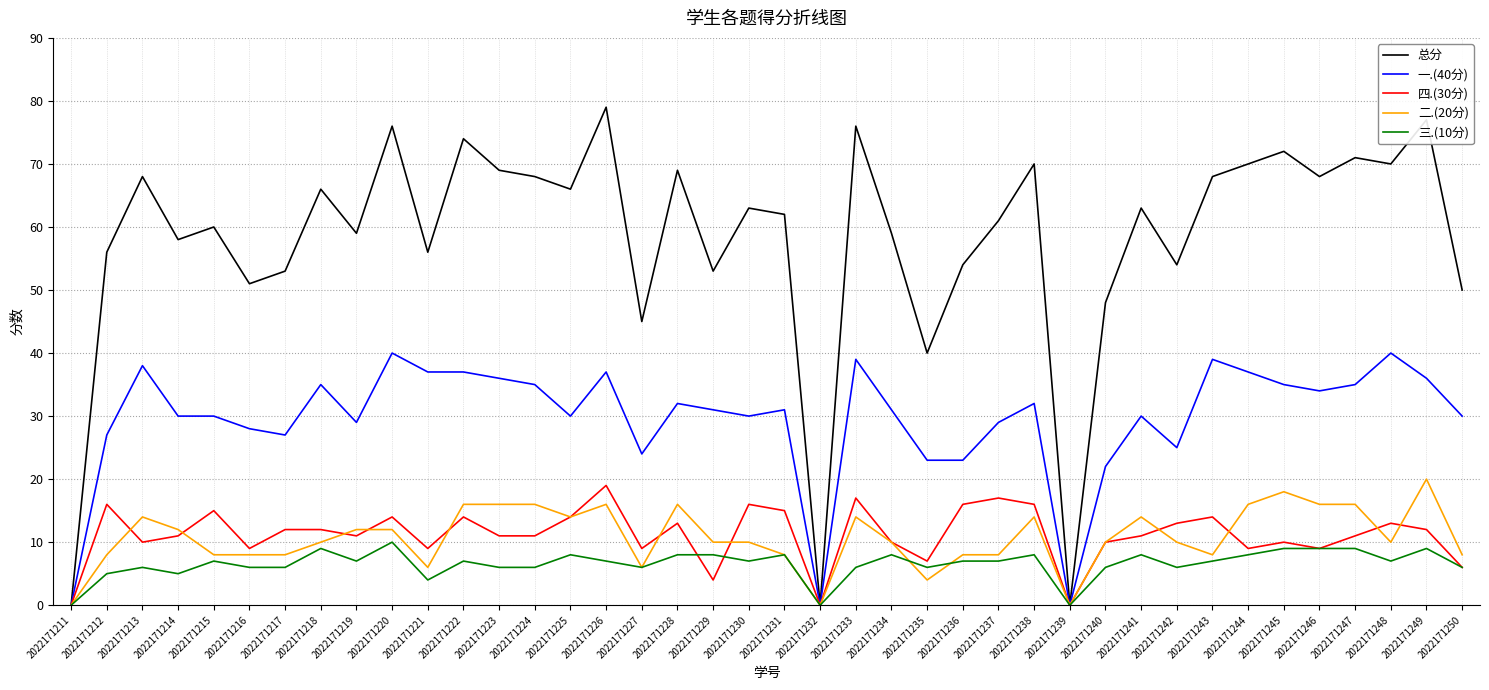

Read the 一.(40分) value at 2022171214.

30